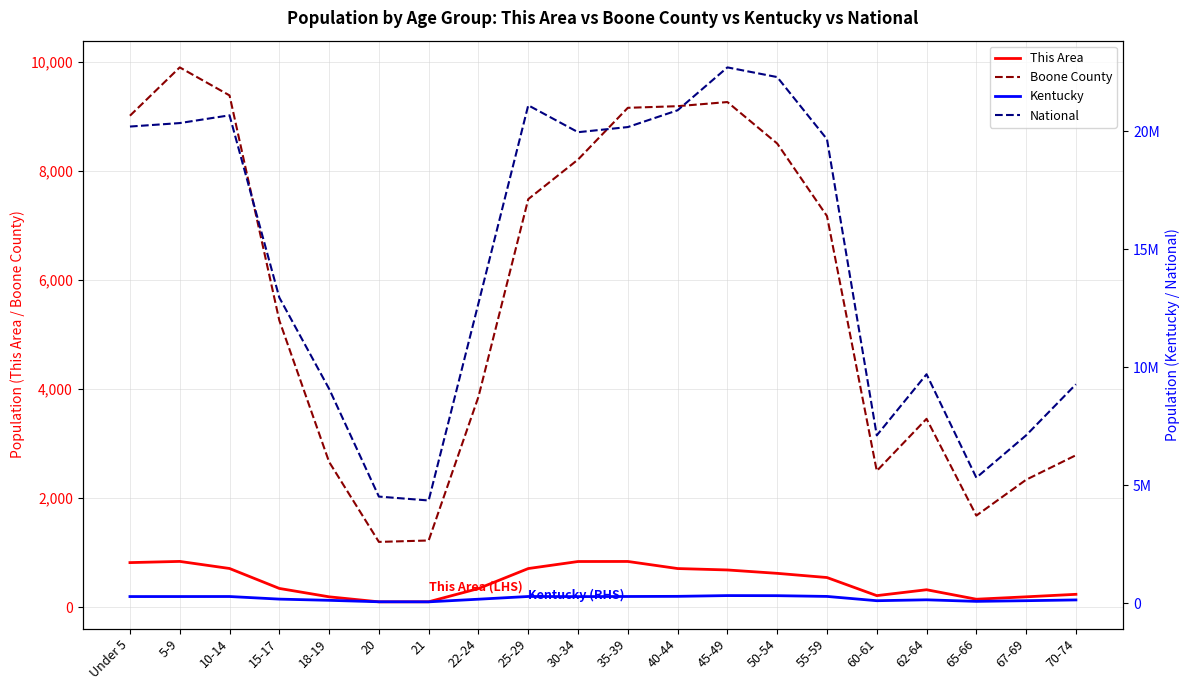

How many data points in National are less than 19664805?

10